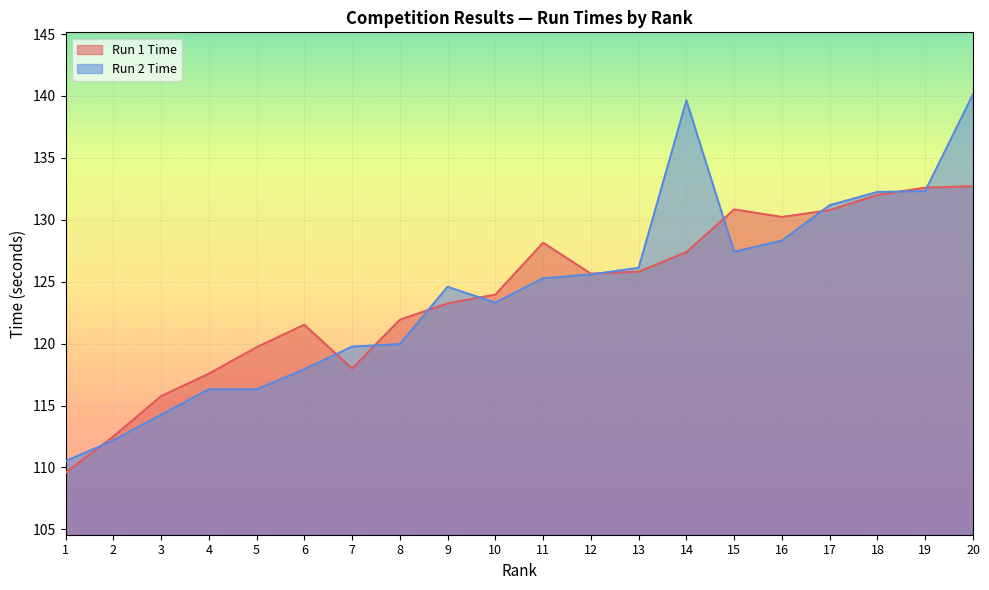

At which category does Run 2 Time reach its first local valley?

10